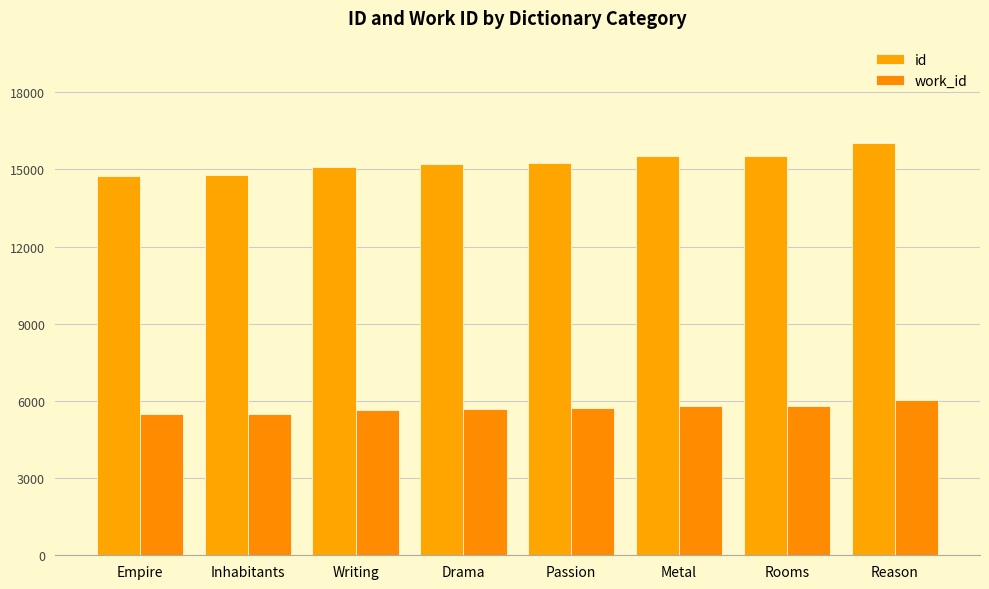

List the series in order of their overall mean, lowest first.

work_id, id